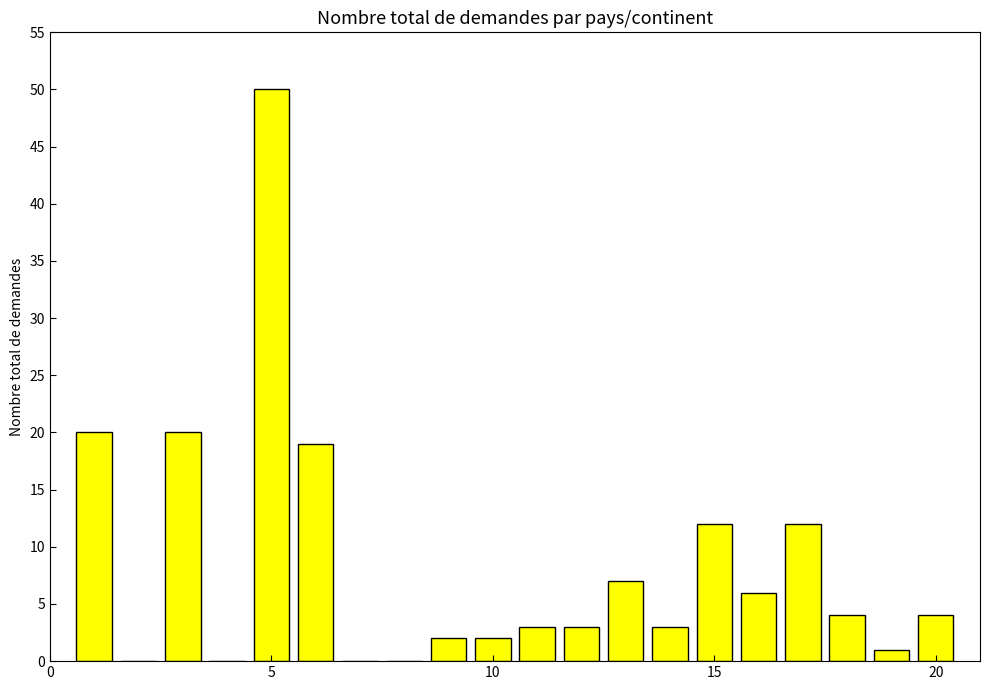

What is the sum of all values?

168